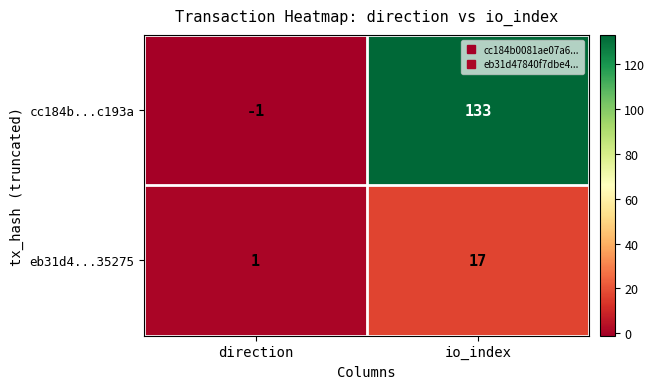

Count the number of data series in this chart.

2